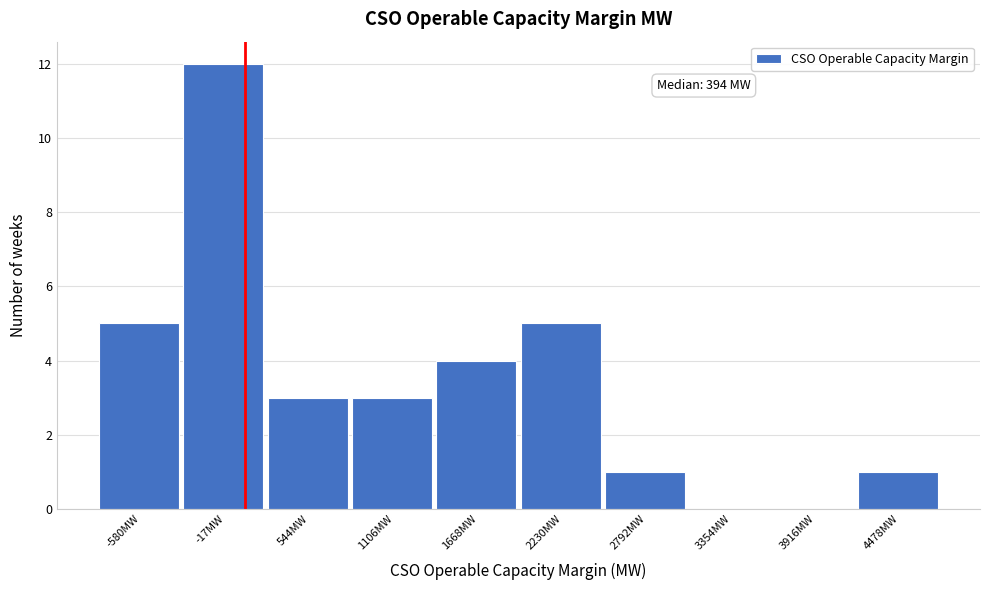

Reading right to left, list all the values displayed in this chart.

4478MW=1	3916MW=0	3354MW=0	2792MW=1	2230MW=5	1668MW=4	1106MW=3	544MW=3	-17MW=12	-580MW=5